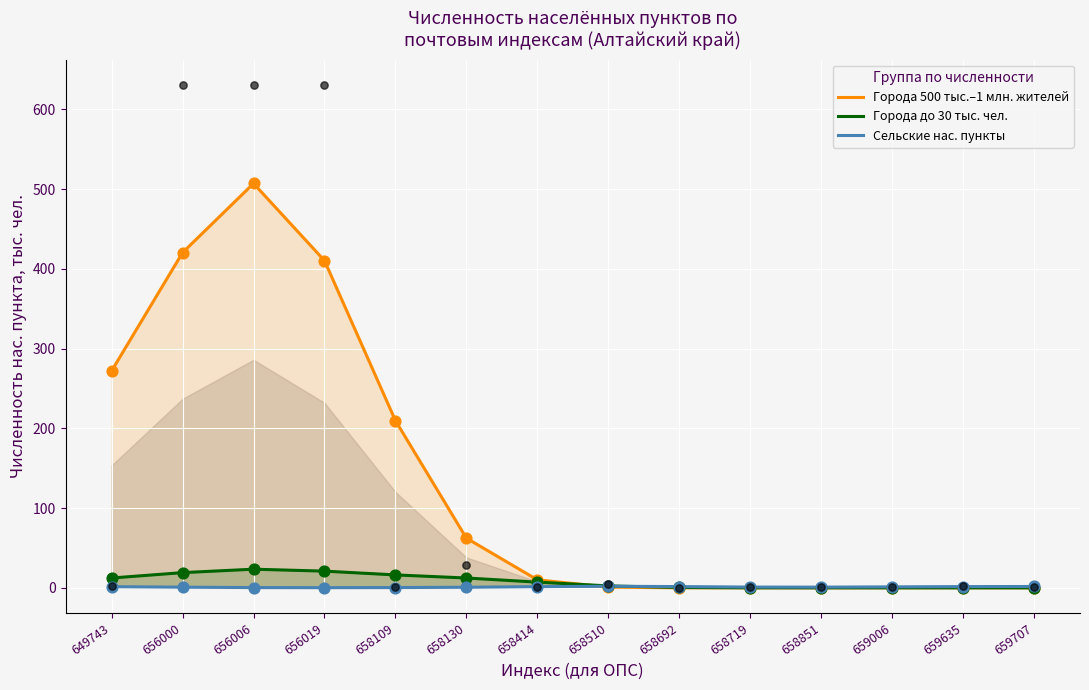

Is the value of Города до 30 тыс. чел. at 658692 greater than the value of Сельские нас. пункты at 658414?

No